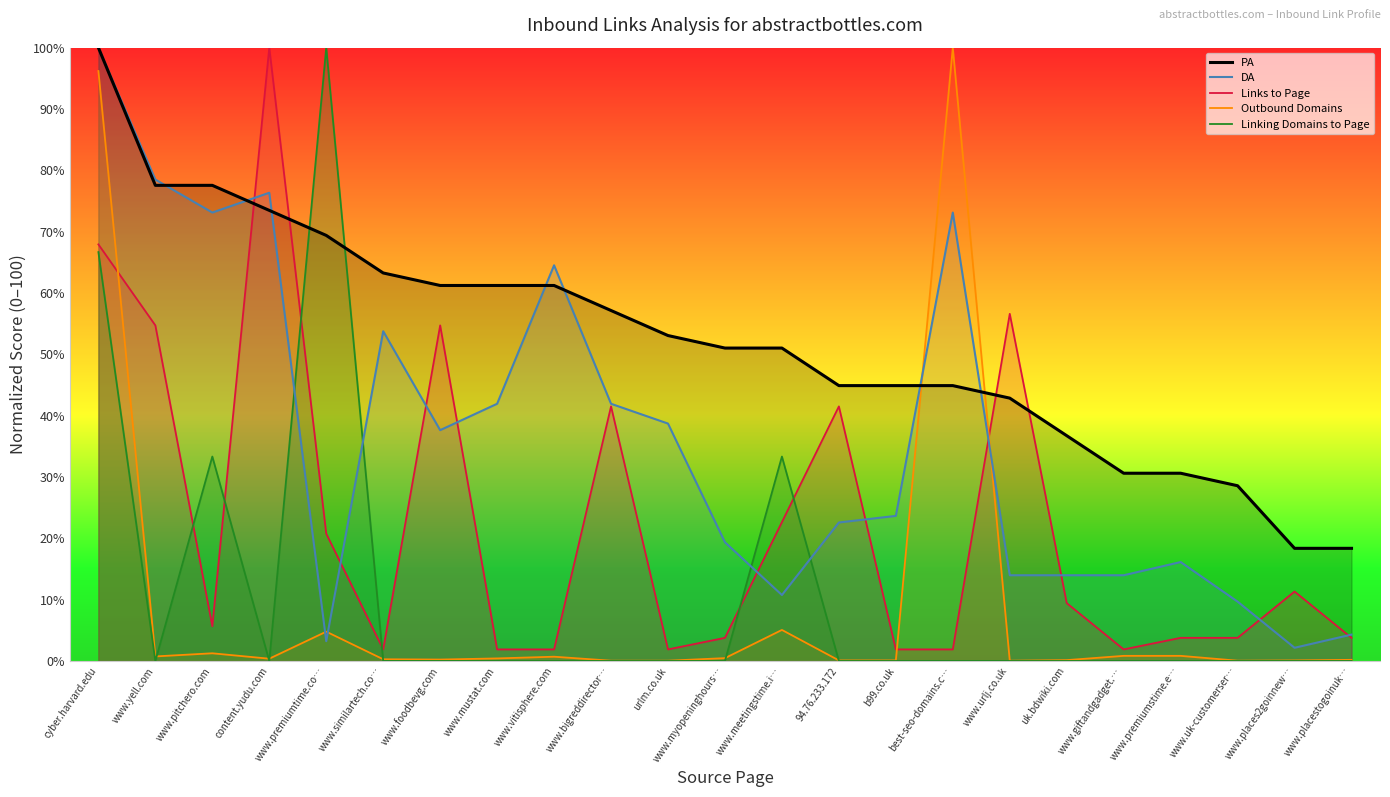

What is the sum of all Linking Domains to Page values?

233.3